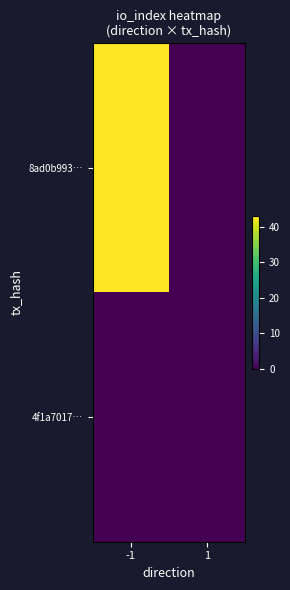

At -1, list the series in order from smallest to largest.

4f1a7017…, 8ad0b993…